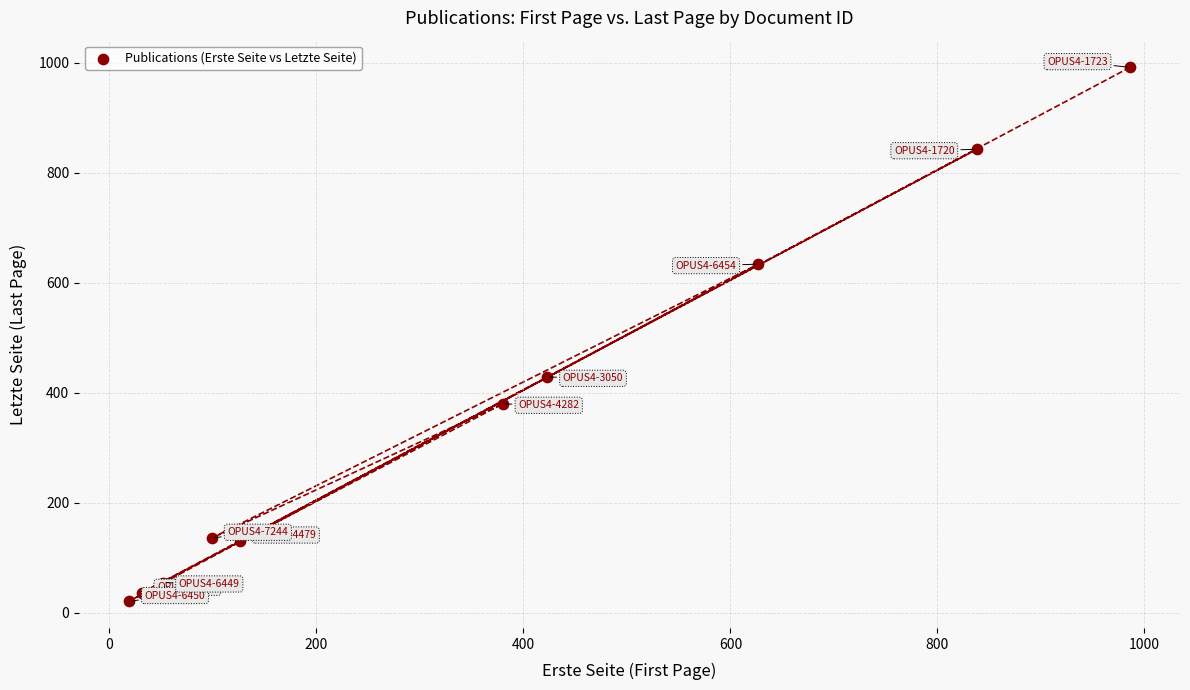

What Y value in the scatter plot is closest to 506?

429